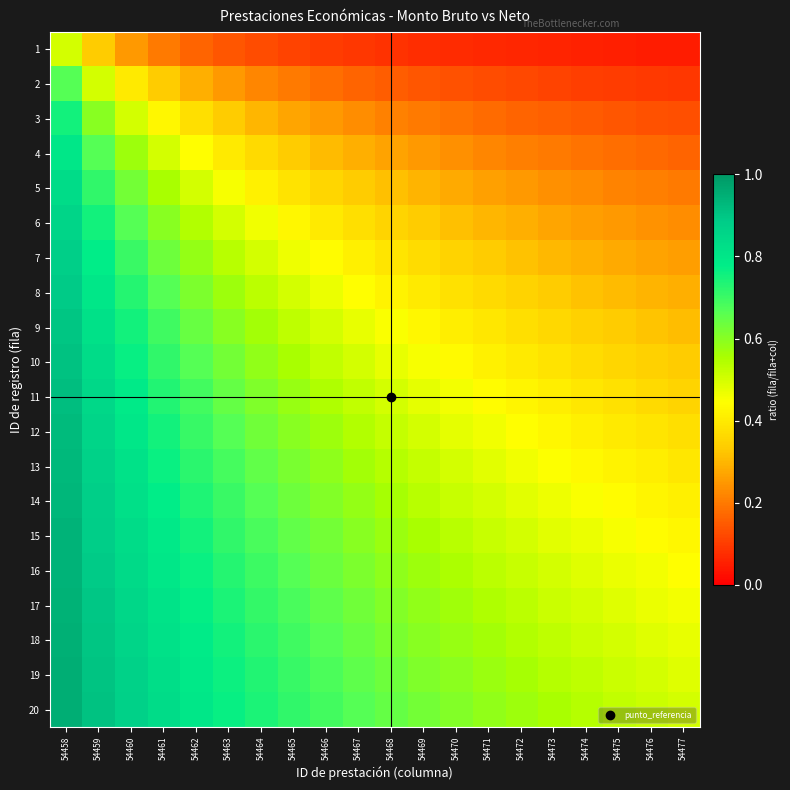

What is the spread (max minus min) of values at 54458?

0.5